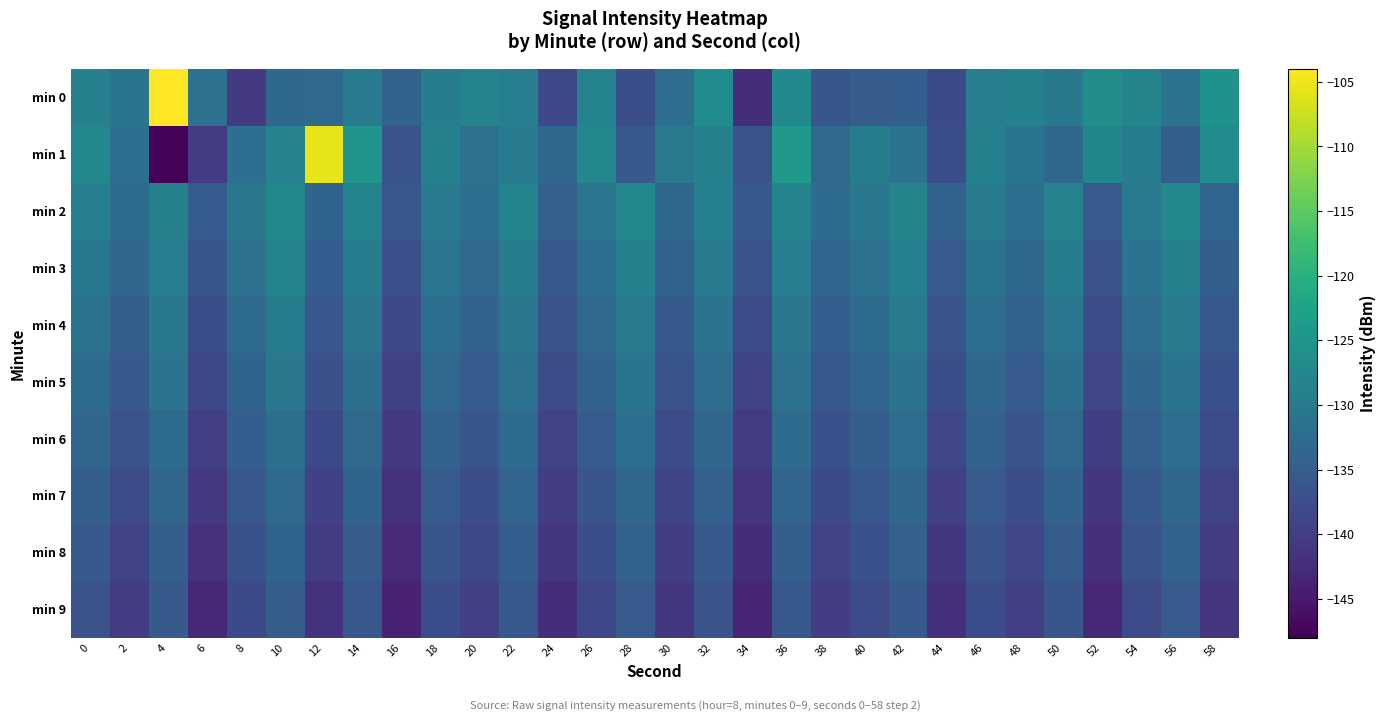

At 44, list the series in order from largest to smallest.

min 2, min 3, min 4, min 1, min 5, min 0, min 6, min 7, min 8, min 9